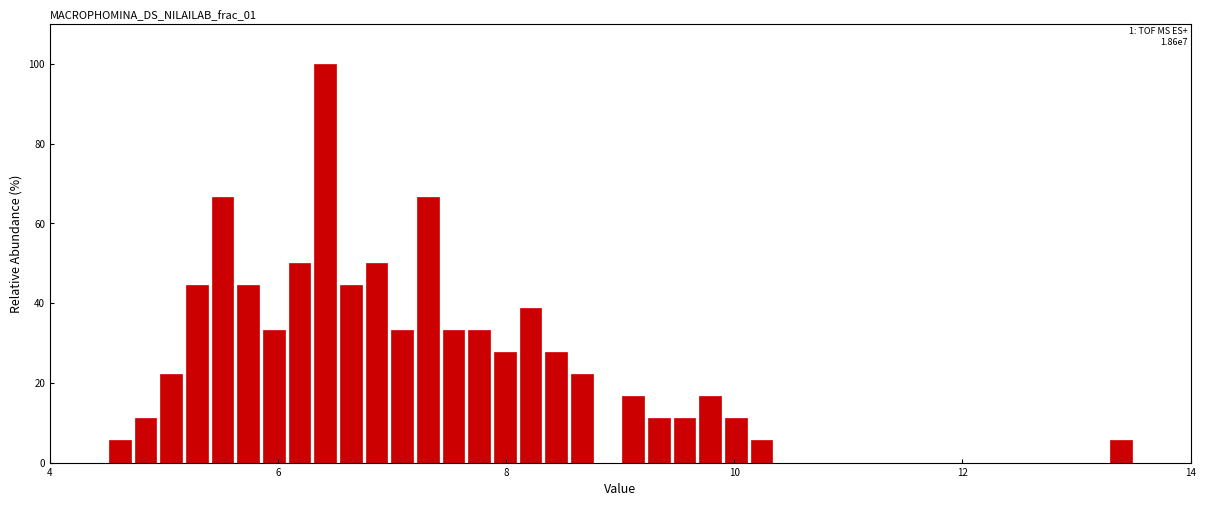

Around what value on the x-axis is the tallest bar? Give the approximate position of its centre, as read against the axis.

6.4